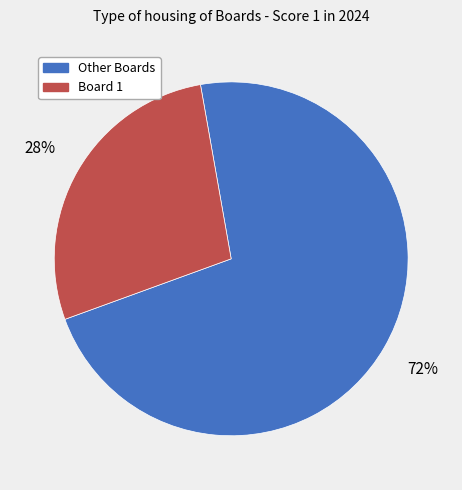

Is there any slice that represents more than half of the pie?

Yes